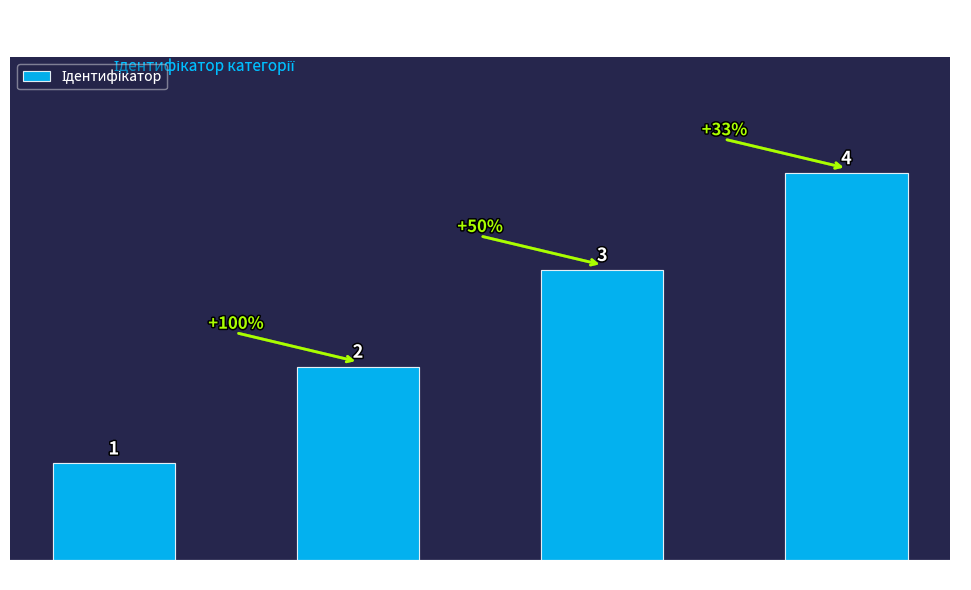

What is the difference between the maximum and minimum values?

3